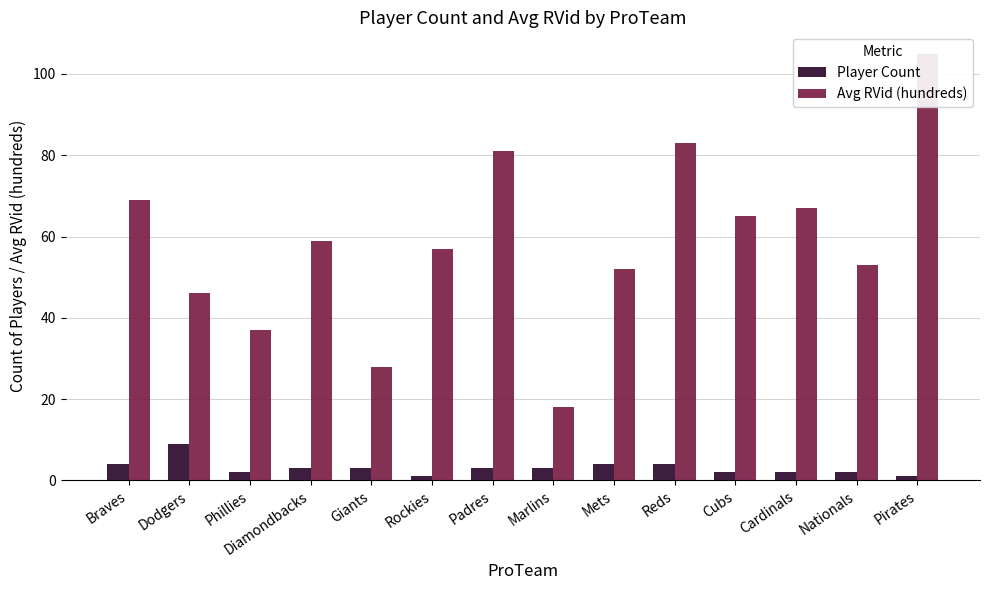

Reading left to right, transcribe all the data shown in this chart.

Player Count: 4	9	2	3	3	1	3	3	4	4	2	2	2	1
Avg RVid (hundreds): 69	46	37	59	28	57	81	18	52	83	65	67	53	105